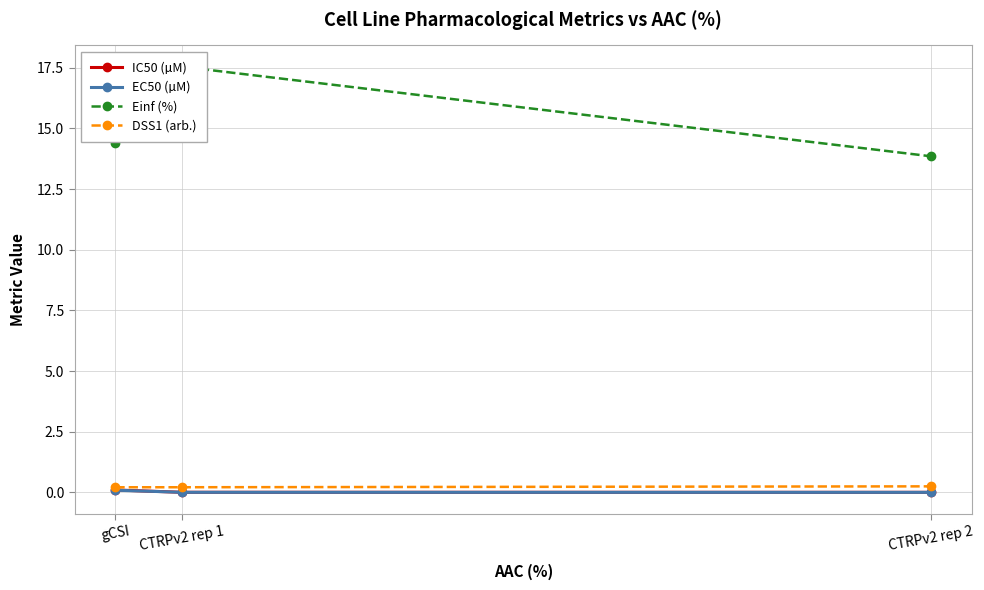

Between CTRPv2 rep 2 and CTRPv2 rep 1, which is larger?

CTRPv2 rep 1